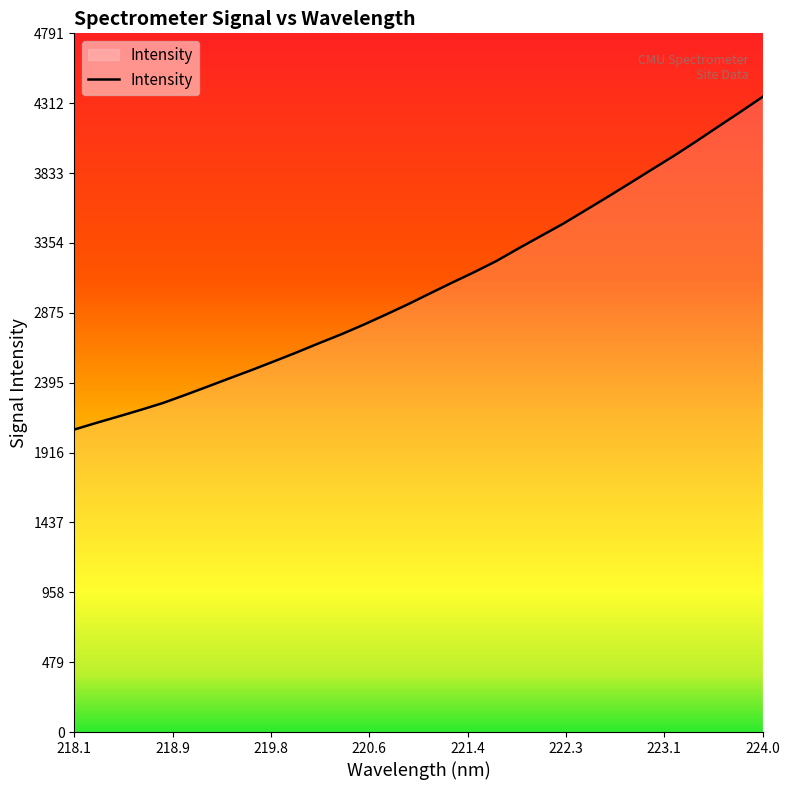

Reading right to left, what are all the values shown in this chart?

4356.3	4253.2	4152.4	4050.6	3951.7	3857.6	3762.6	3668.9	3576.9	3485.5	3401.4	3317.1	3230.3	3154.0	3081.6	3007.5	2932.5	2861.4	2792.2	2726.8	2665.9	2603.2	2543.0	2483.8	2427.0	2369.2	2312.4	2257.2	2209.9	2164.8	2120.6	2074.6